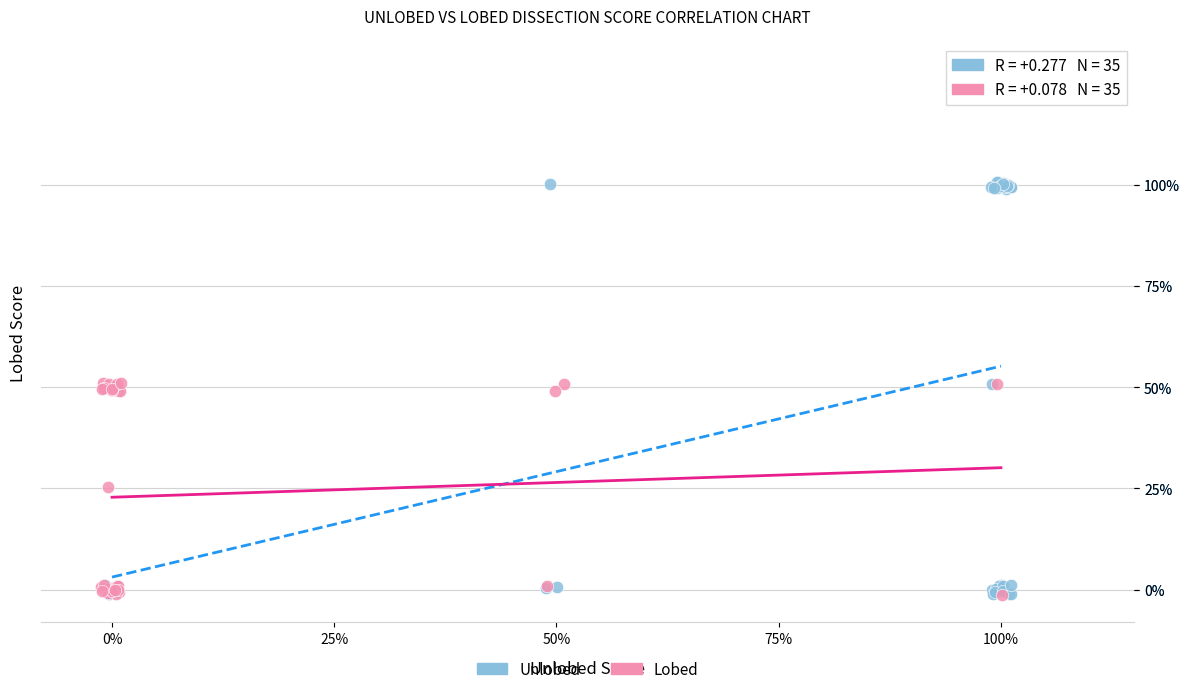

Which series has the widest spread of Y values?

Unlobed